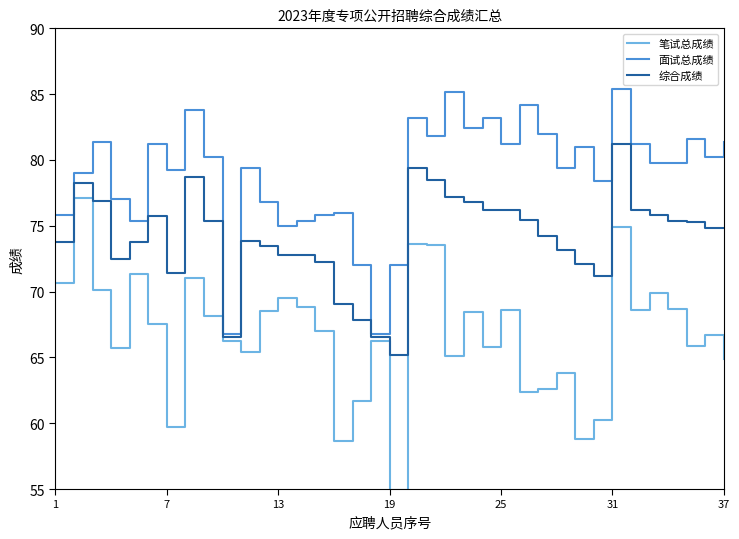

What is the difference between the second highest and second lowest values in the 面试总成绩 series?

18.4